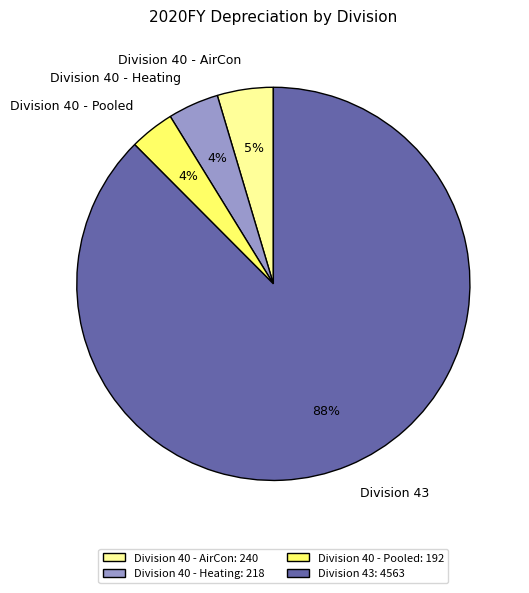

To the nearest percent, what is the average slice percentage?

25%